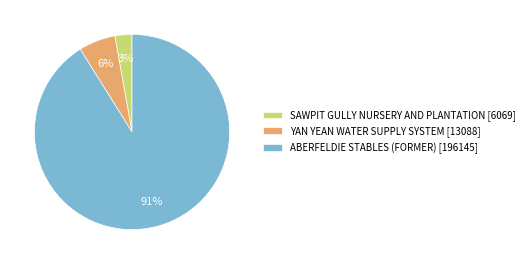

To the nearest percent, what percentage of the pie is ABERFELDIE STABLES (FORMER)?

91%